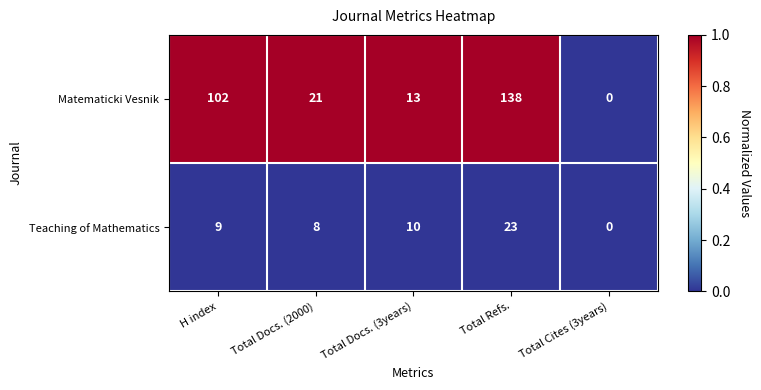

Reading left to right, list all the values displayed in this chart.

Matematicki Vesnik: H index=102	Total Docs. (2000)=21	Total Docs. (3years)=13	Total Refs.=138	Total Cites (3years)=0
Teaching of Mathematics: H index=9	Total Docs. (2000)=8	Total Docs. (3years)=10	Total Refs.=23	Total Cites (3years)=0